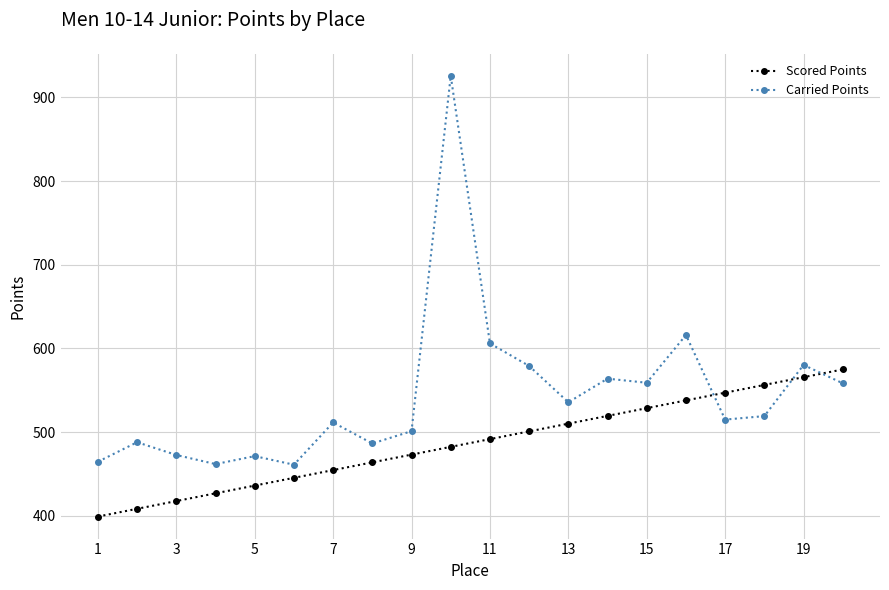

How many lines are shown in the chart?

2